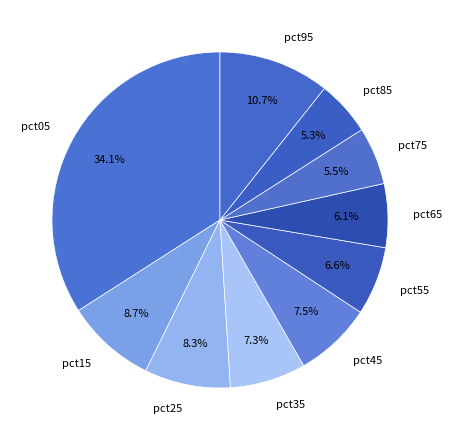

To the nearest percent, what portion does pct95 represent?

11%